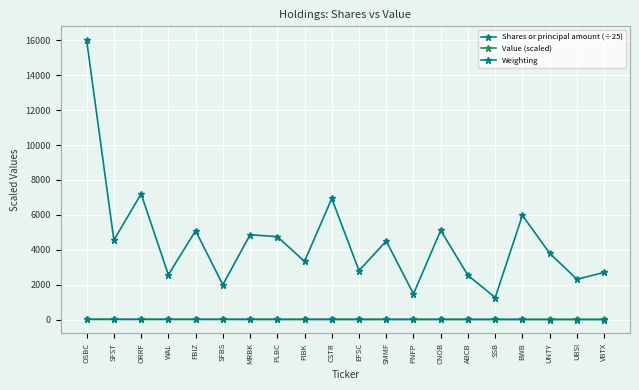

The value of Shares or principal amount (÷25) at ABCB is 1760.4. True or false?

False